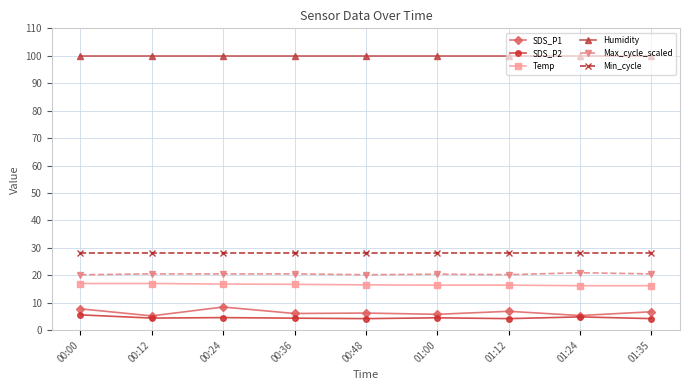

Which series has the largest total across all categories?

Humidity